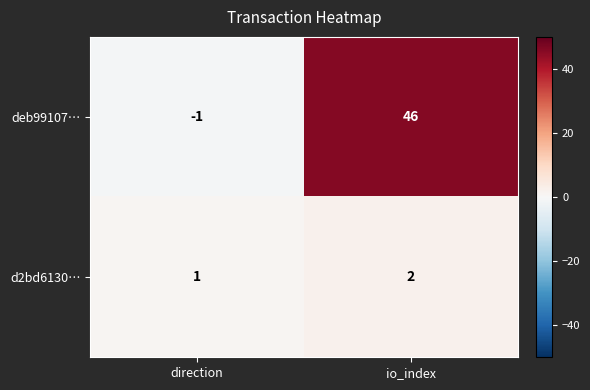

What is the total value across all series at io_index?

48